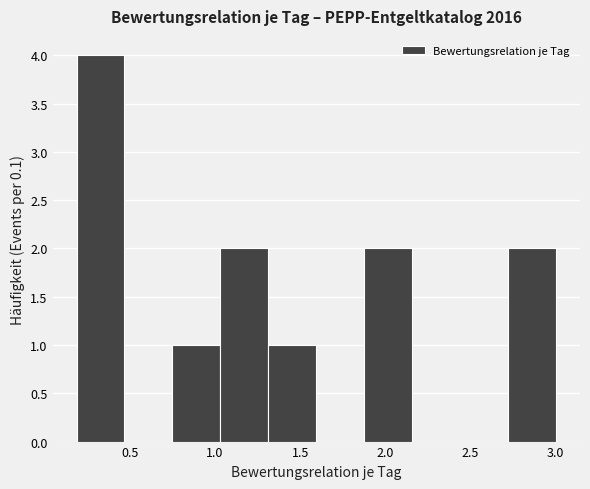

Reading left to right, list every bar in this chart as the range it spans on the x-axis followed by its height. Neither the bar edges nor the heights are printed on the chart, so give them approximately, as read against the axes.

0.20 to 0.45: 4
0.45 to 0.75: 0
0.75 to 1.05: 1
1.05 to 1.30: 2
1.30 to 1.60: 1
1.60 to 1.90: 0
1.90 to 2.15: 2
2.15 to 2.45: 0
2.45 to 2.70: 0
2.70 to 3.00: 2